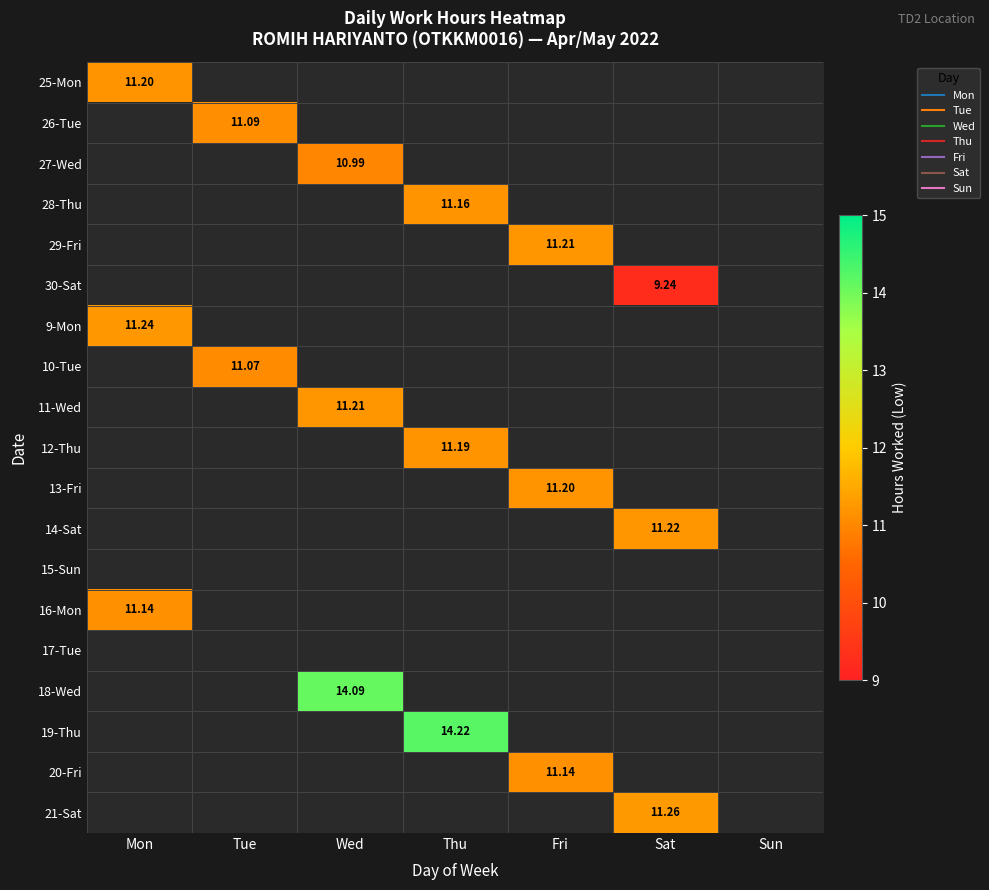

How many series are shown in this chart?

19